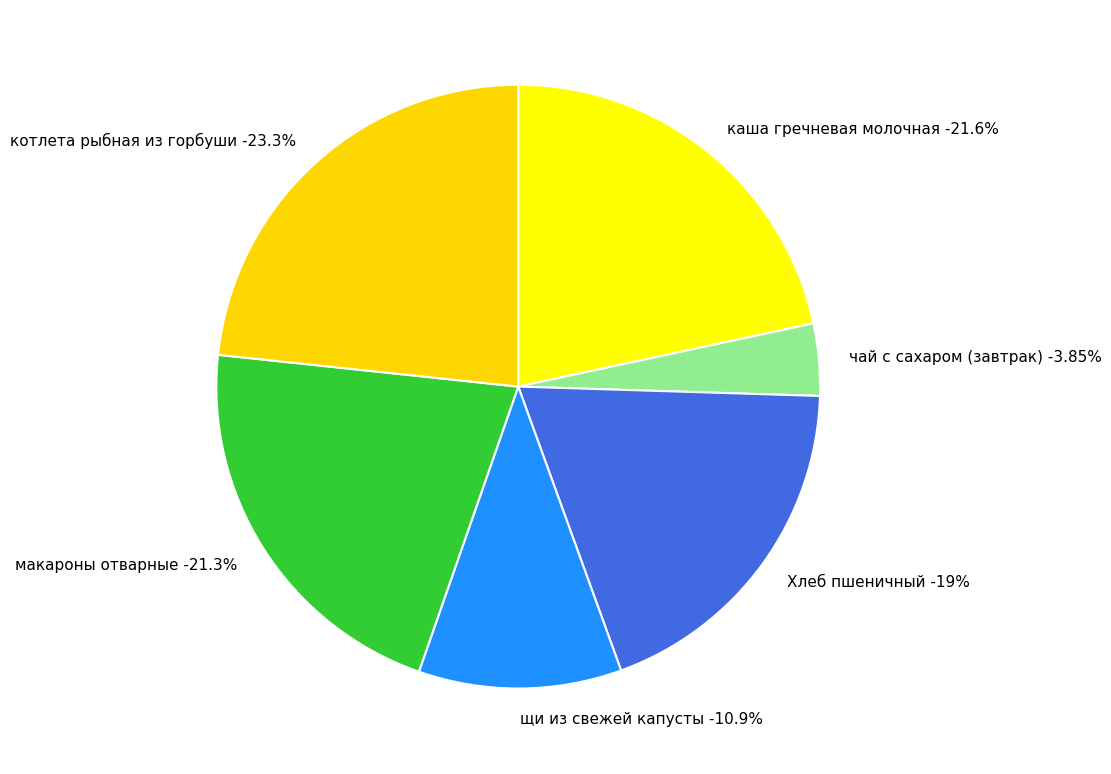

The макароны отварные slice represents 9% of the pie. True or false?

False